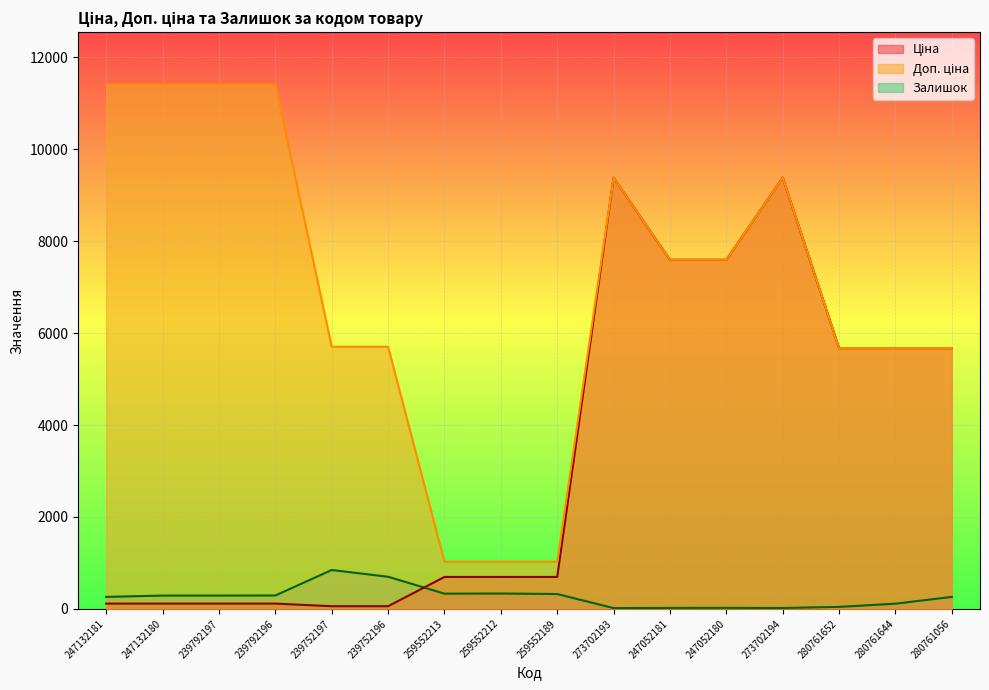

True or false: Ціна and Доп. ціна intersect in this chart.

False